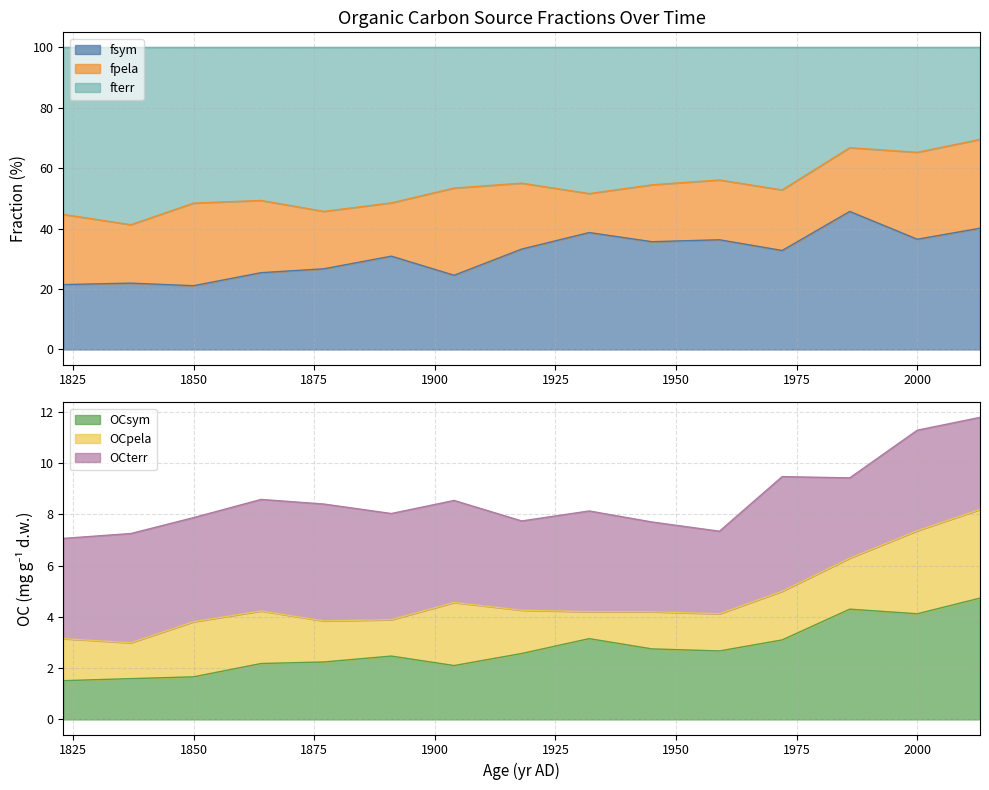

Which series has the largest total across all categories?

fterr